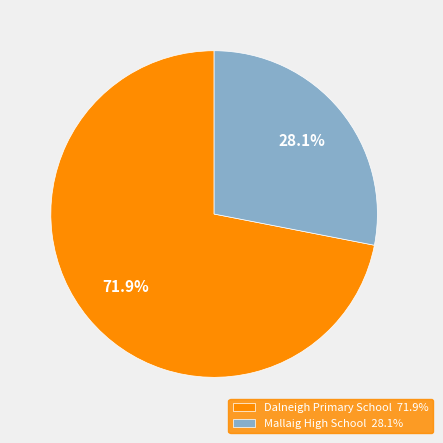

To the nearest percent, what is the difference between the Mallaig High School and Dalneigh Primary School slice percentages?

44%